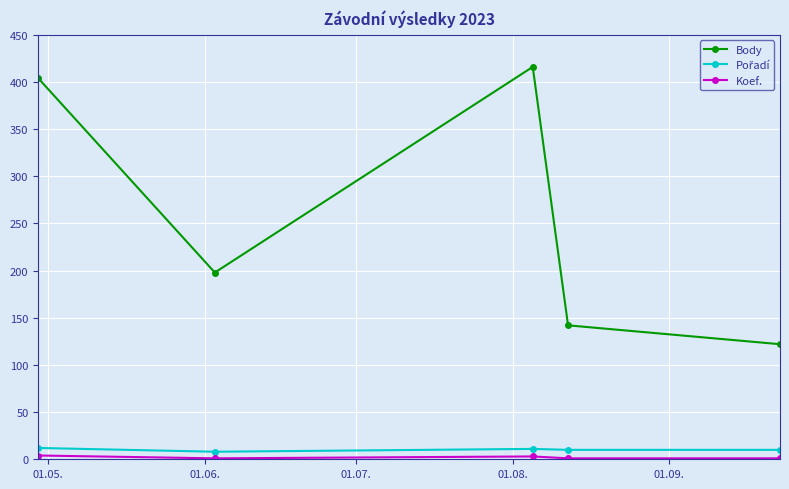

In Body, how many points are lower than both neighbors (excluding endpoints)?

1